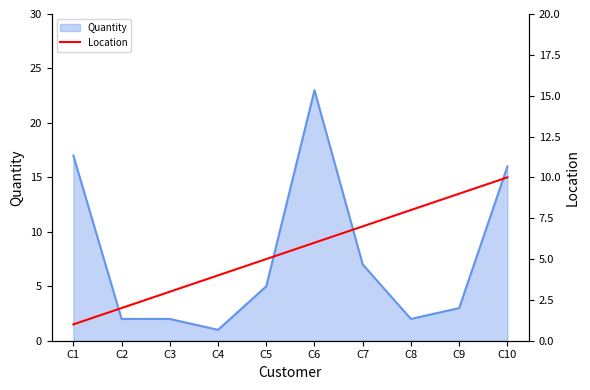

The chart shows a value of 5 at C5. True or false?

True